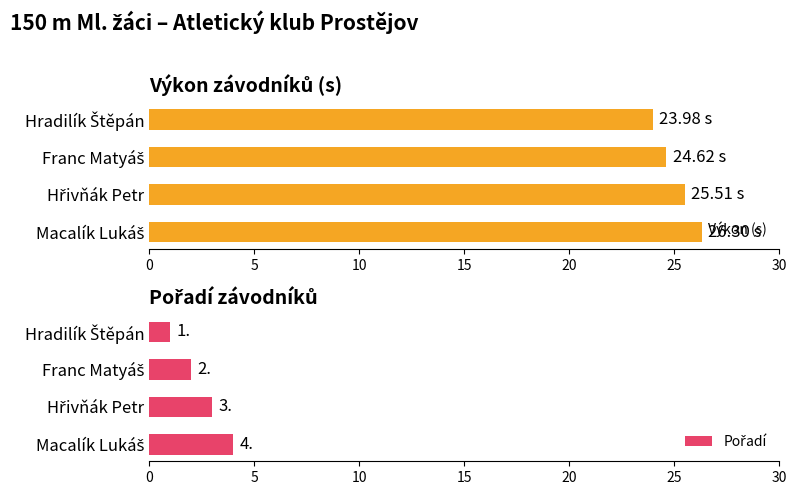

What is the difference between the highest and lowest values at 15?

22.3